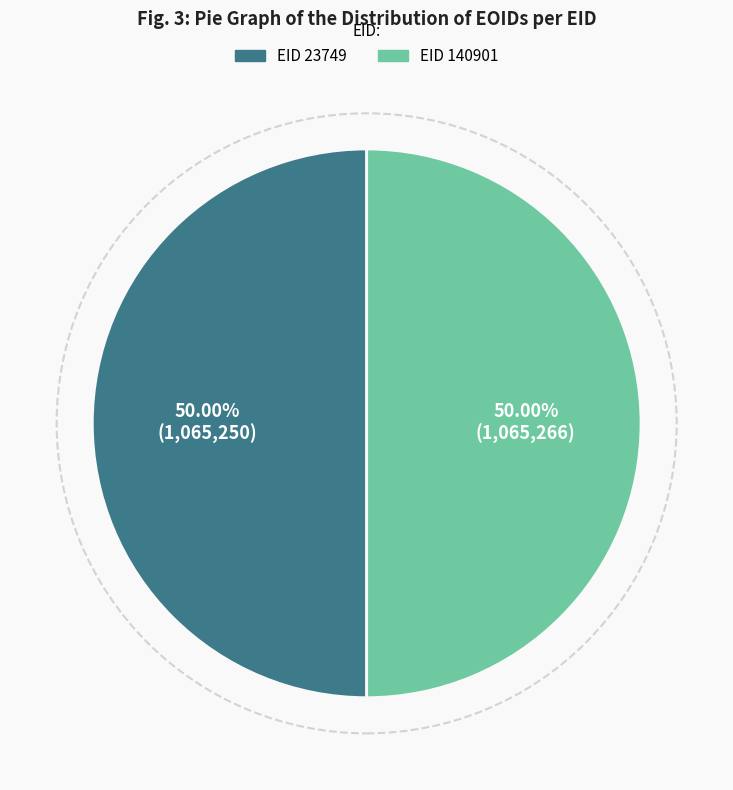

Which category has the biggest portion of the pie?

140901